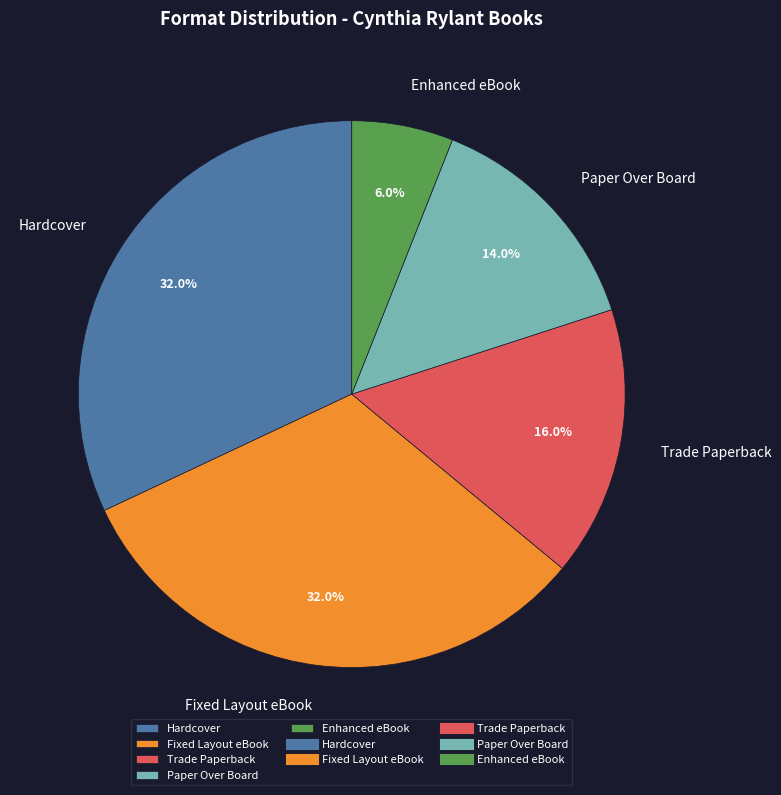

Is Fixed Layout eBook the majority of the pie?

No